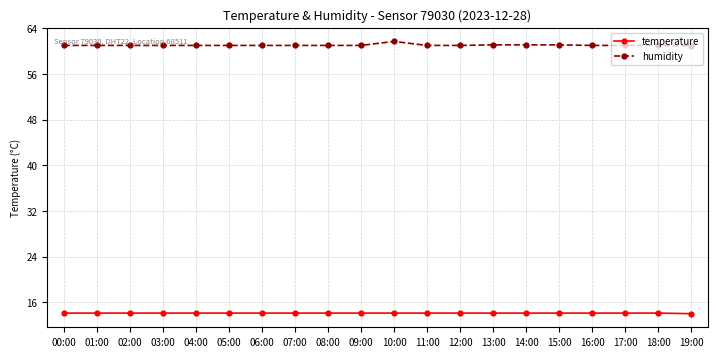

Is the value of temperature at 04:00 greater than the value of humidity at 17:00?

No